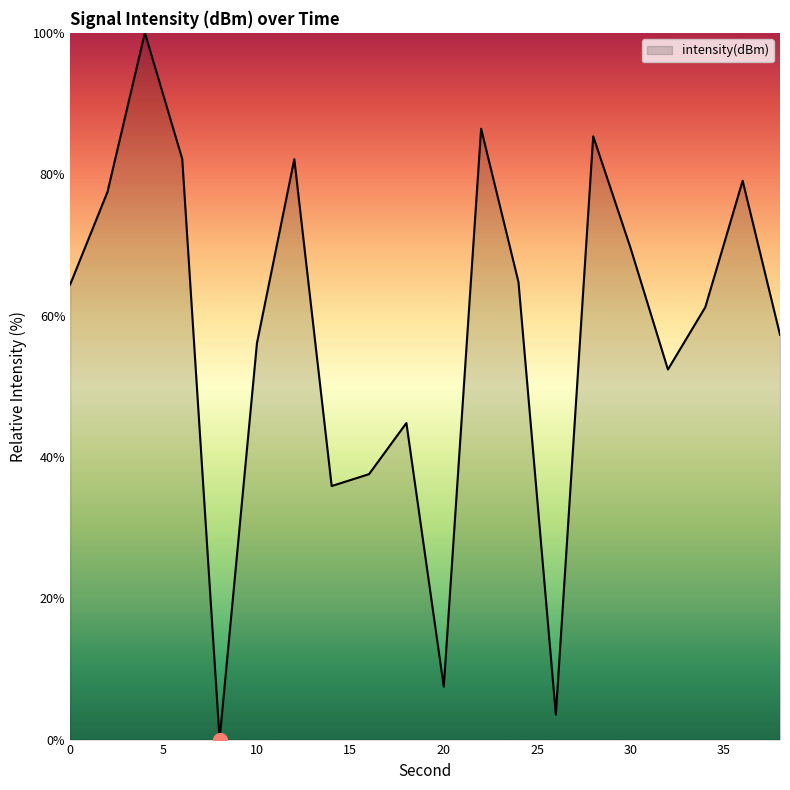

What is the maximum value shown in the chart?

100.0